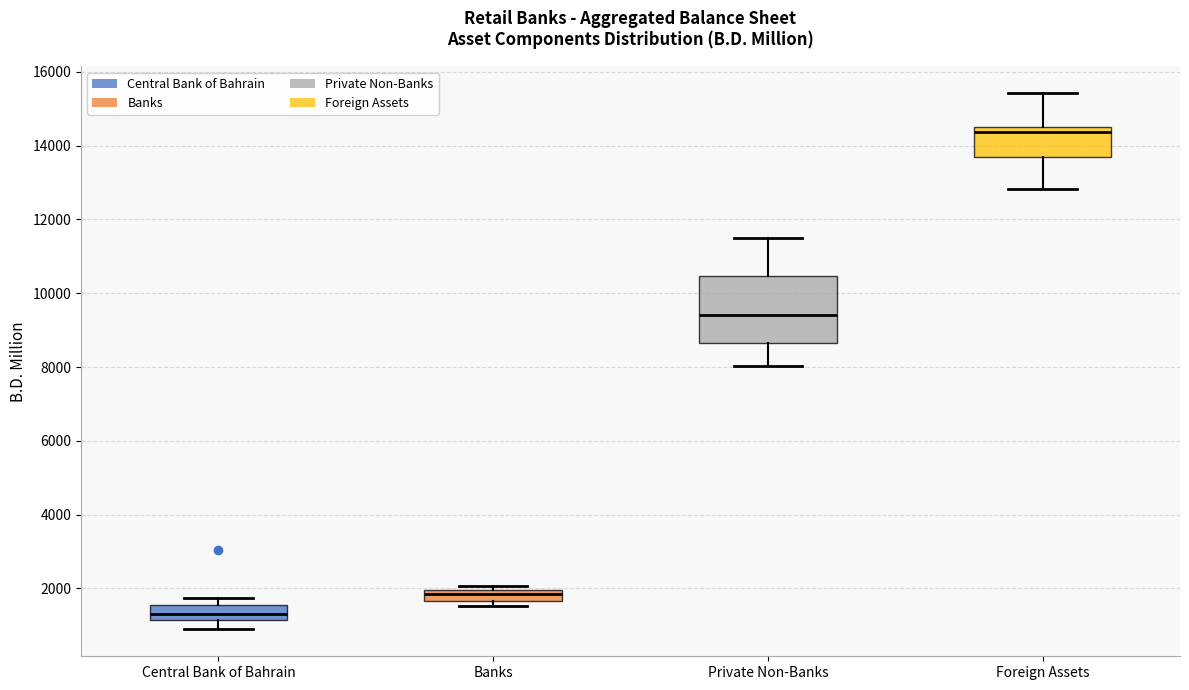

Which box has the highest median line?

Foreign Assets